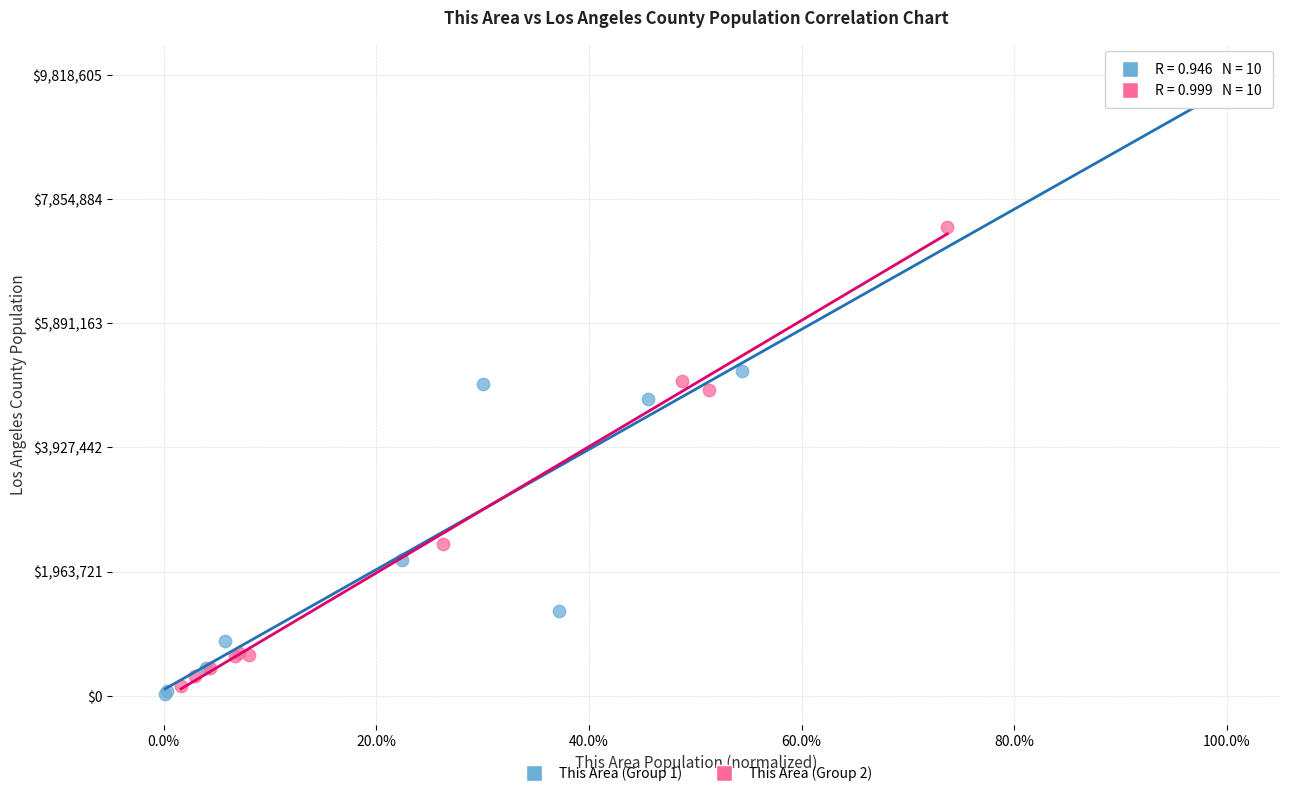

Which series has the largest Y range (max minus min)?

This Area (Group 1)